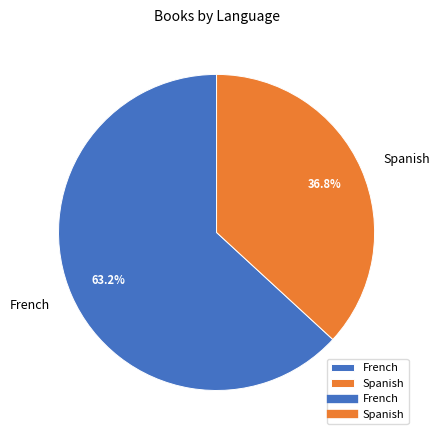

Count the number of slices in the pie.

2